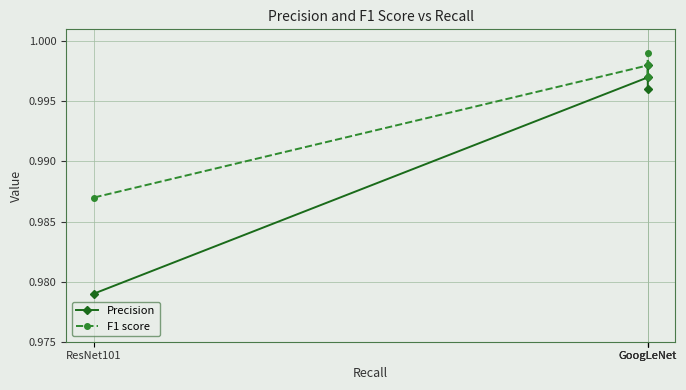

True or false: Precision and F1 score cross at least once.

False